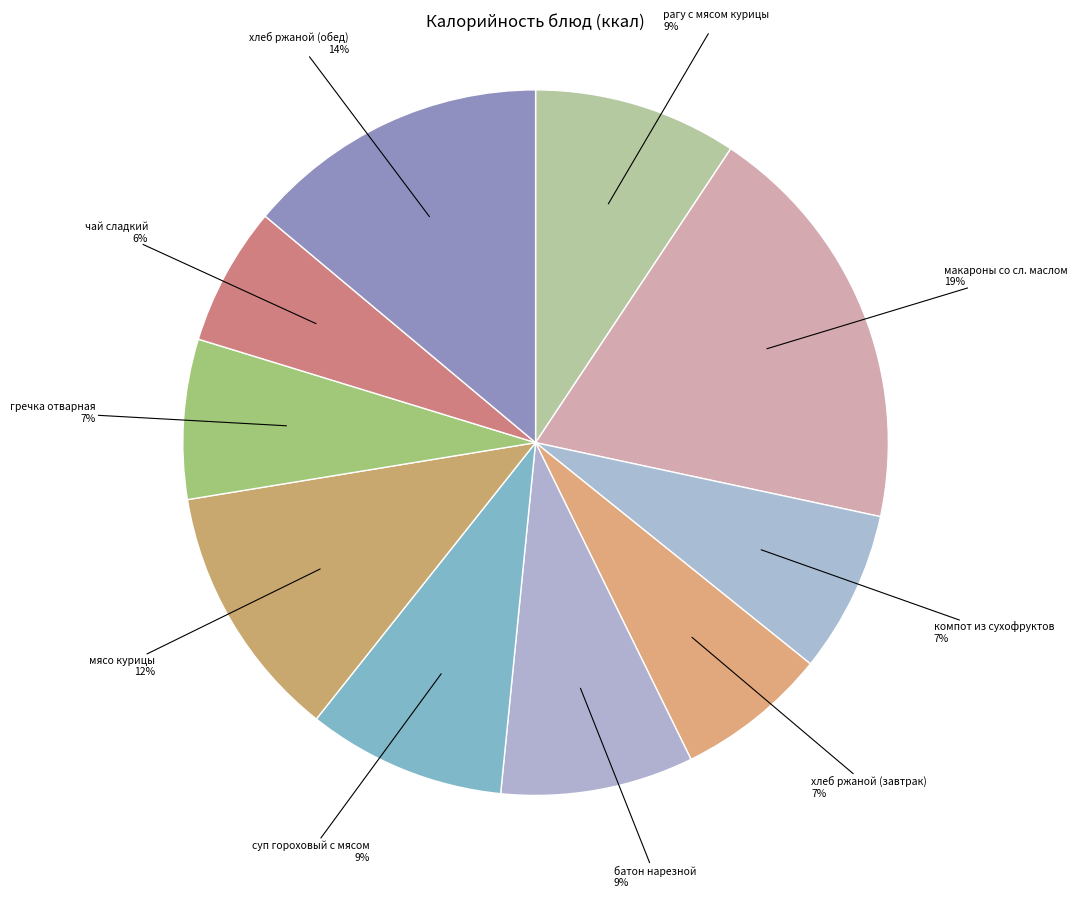

What is the ratio of the value at макароны со сл. маслом to the value at мясо курицы?

1.6